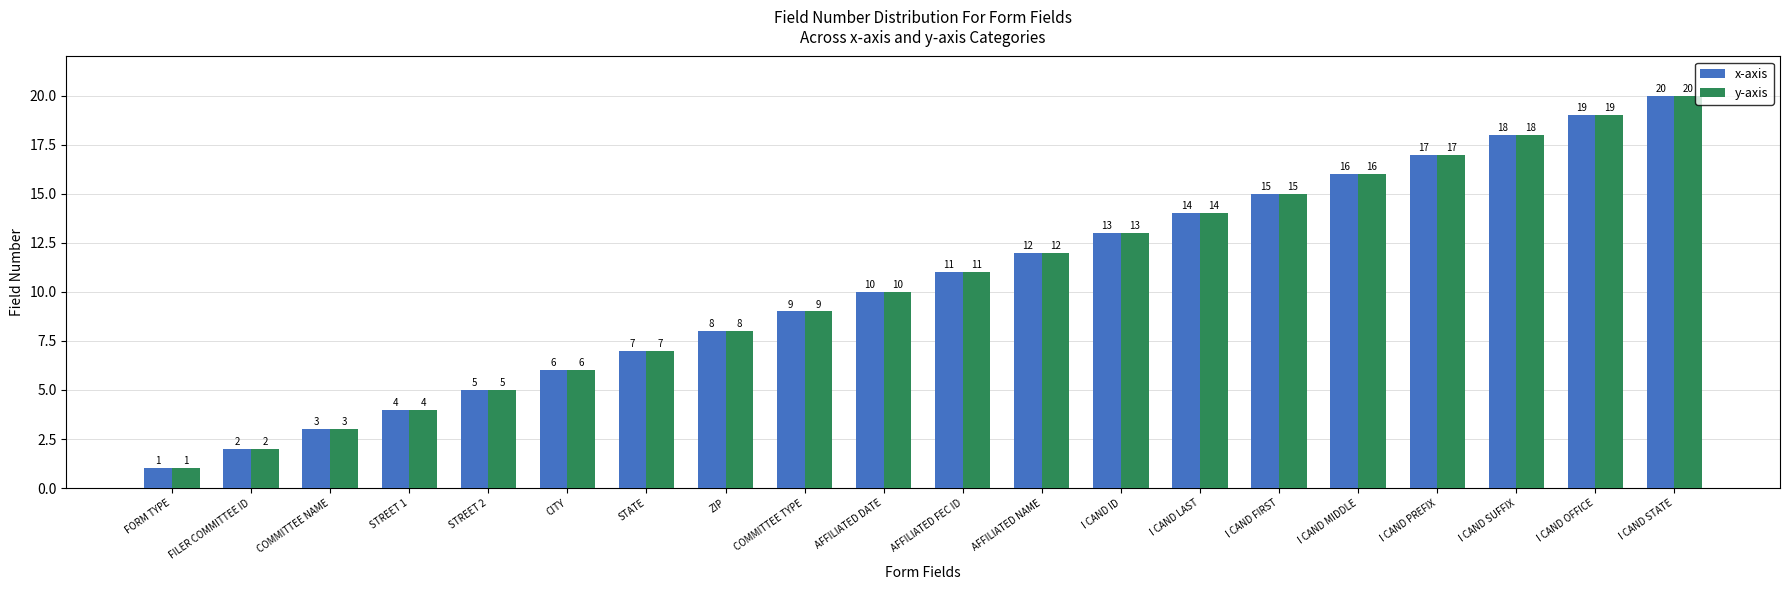

What is the minimum value for y-axis?

1